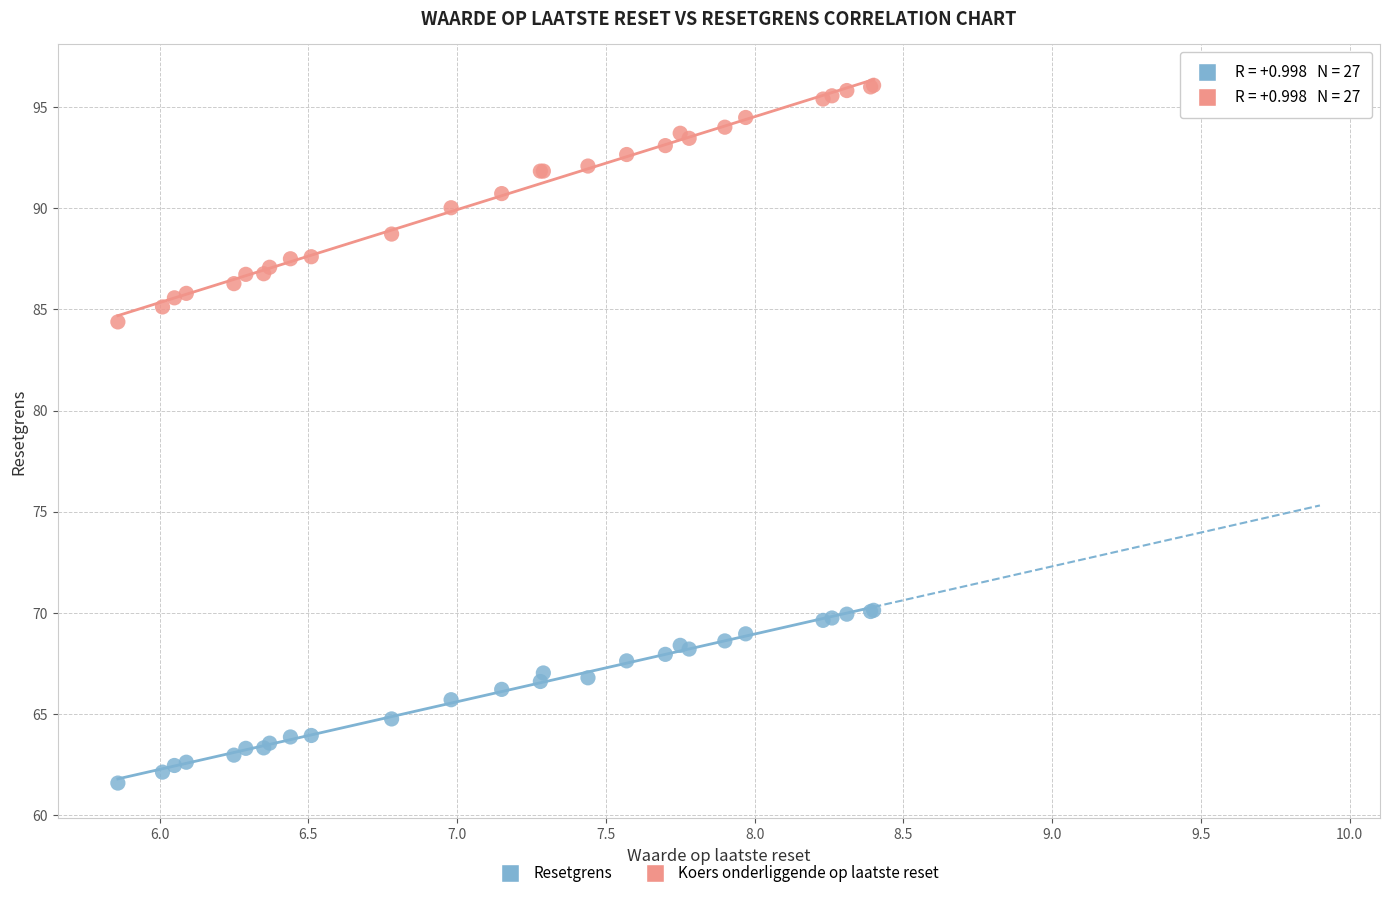

What is the X range (max minus min) for the scatter plot?

2.5